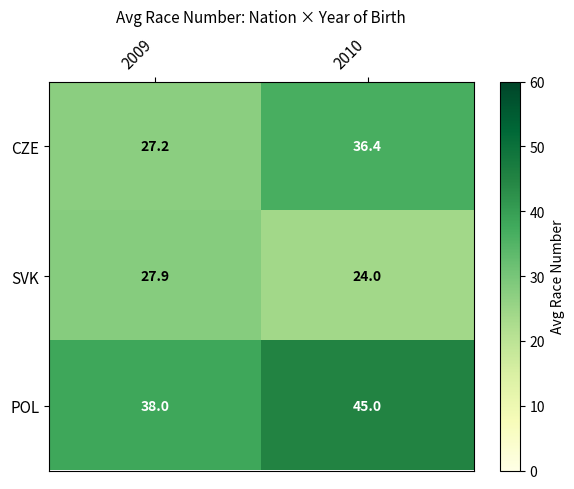

At which category is the sum across all series the highest?

2010